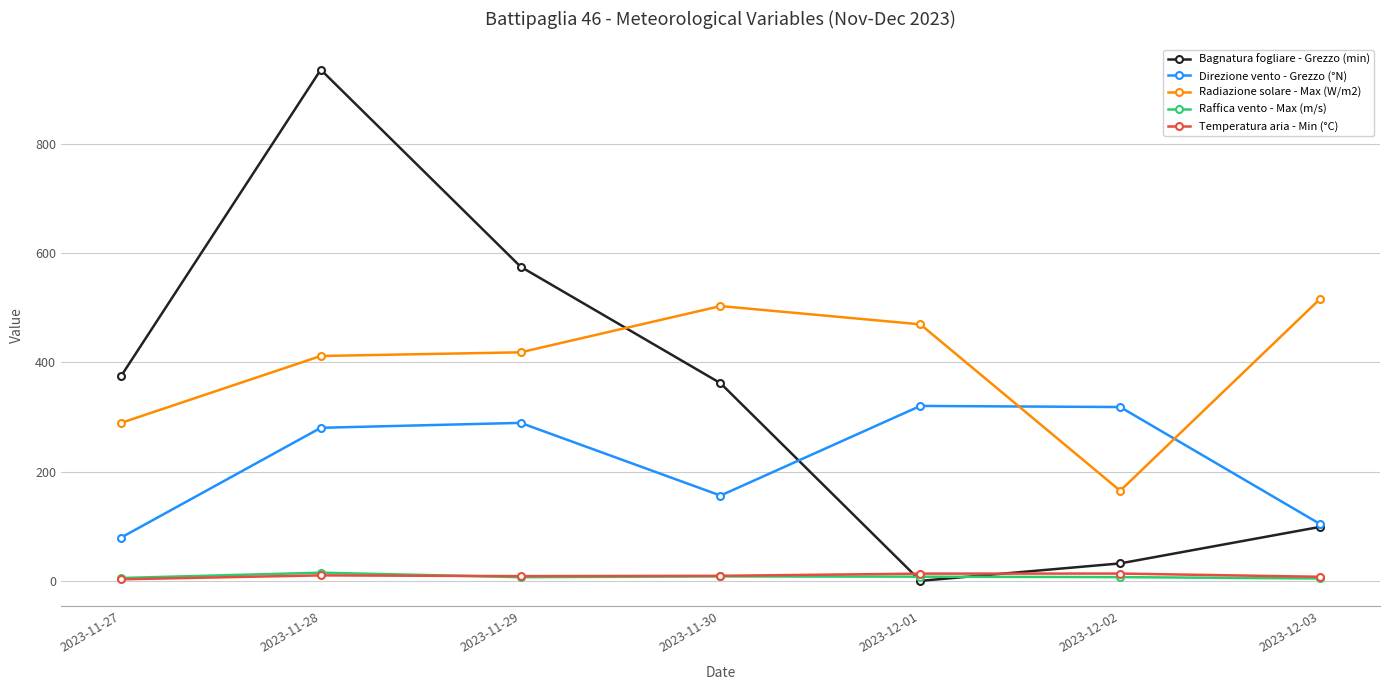

What is the average value of the Temperatura aria - Min (°C) series?

9.2